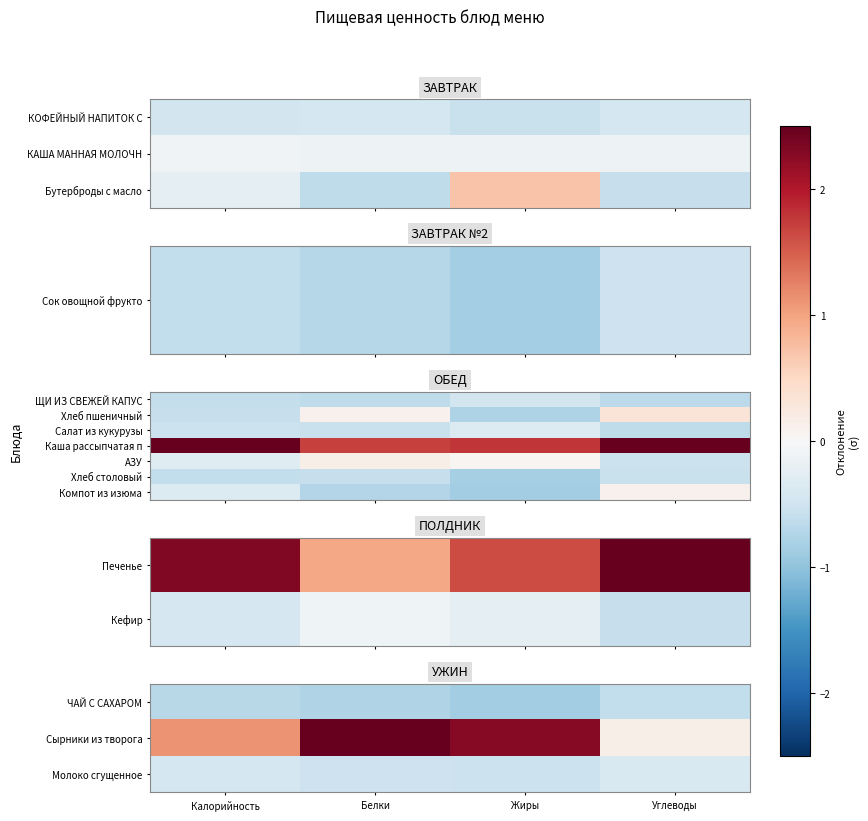

At which category is the sum across all series the highest?

Белки